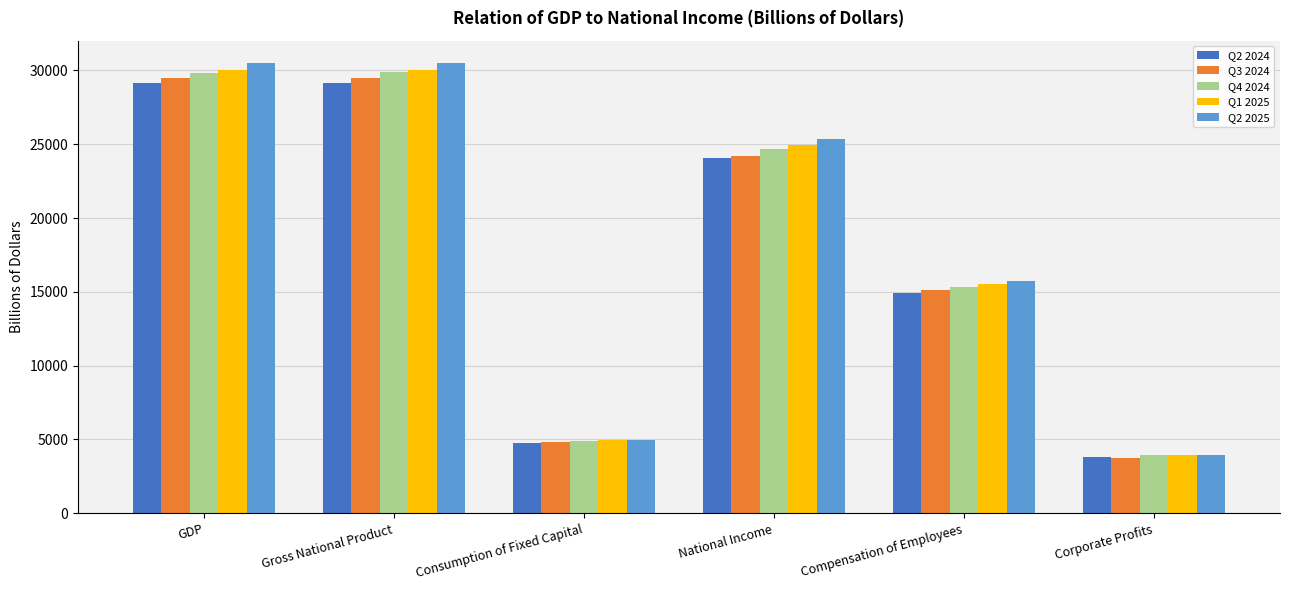

Between Gross National Product and National Income, which series saw the biggest shift?

Q3 2024